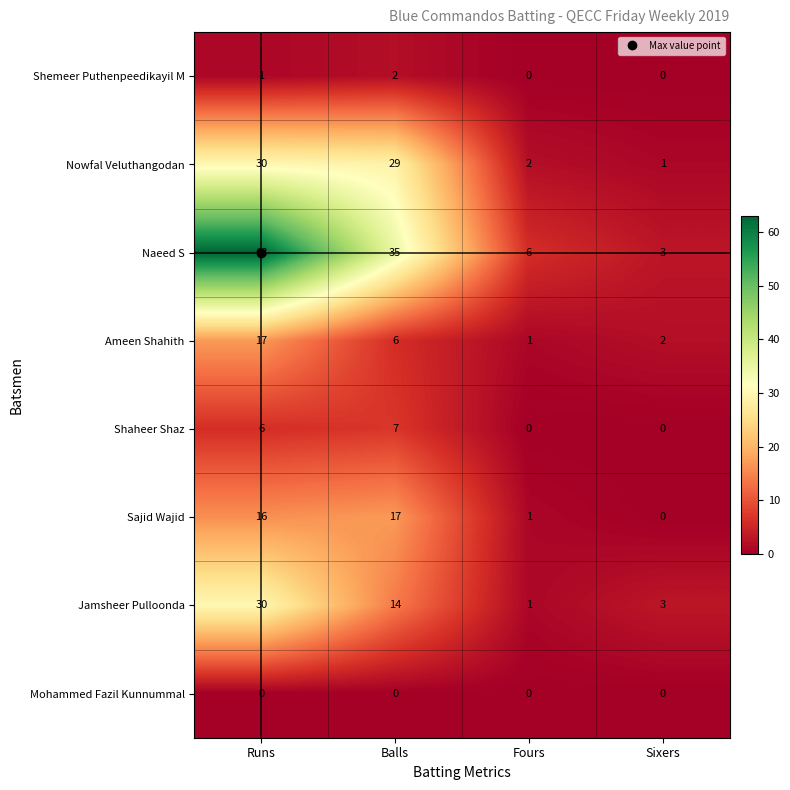

What is the difference between the Nowfal Veluthangodan values at Sixers and Balls?

28